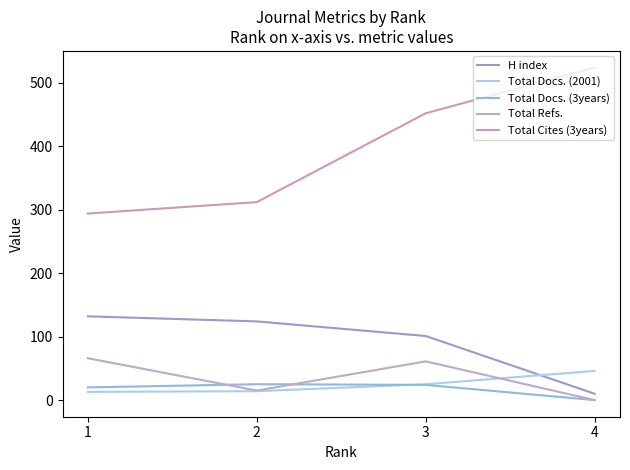

True or false: Total Refs. and H index cross at least once.

False